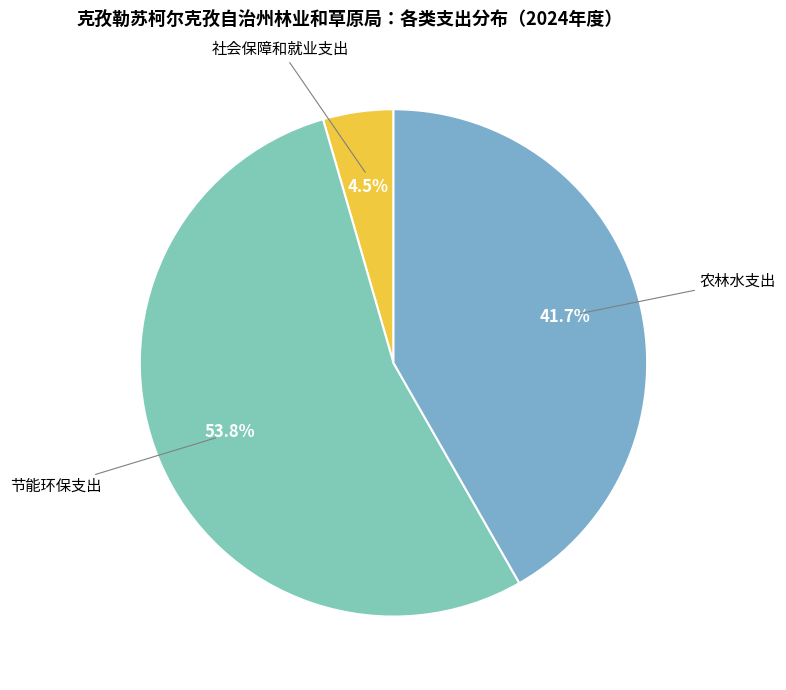

How many slices are in this pie chart?

3